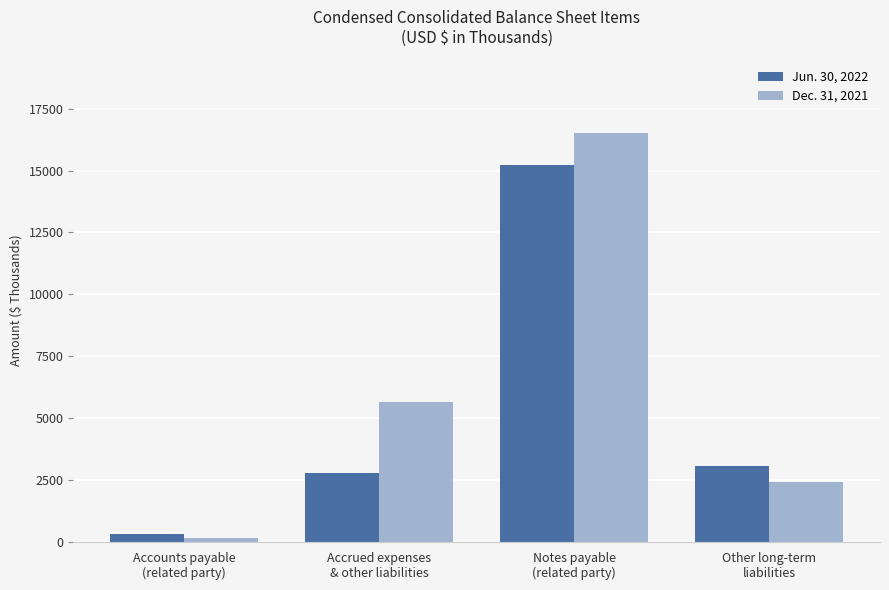

List the series in order of their overall mean, highest first.

Dec. 31, 2021, Jun. 30, 2022